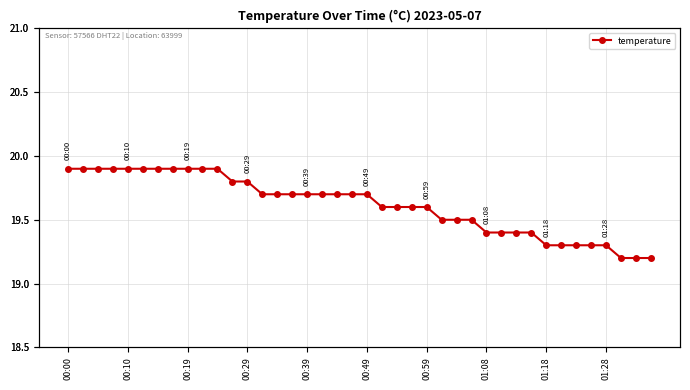

Reading left to right, what are all the values shown in this chart?

19.9	19.9	19.9	19.9	19.9	19.9	19.9	19.9	19.9	19.9	19.9	19.8	19.8	19.7	19.7	19.7	19.7	19.7	19.7	19.7	19.7	19.6	19.6	19.6	19.6	19.5	19.5	19.5	19.4	19.4	19.4	19.4	19.3	19.3	19.3	19.3	19.3	19.2	19.2	19.2